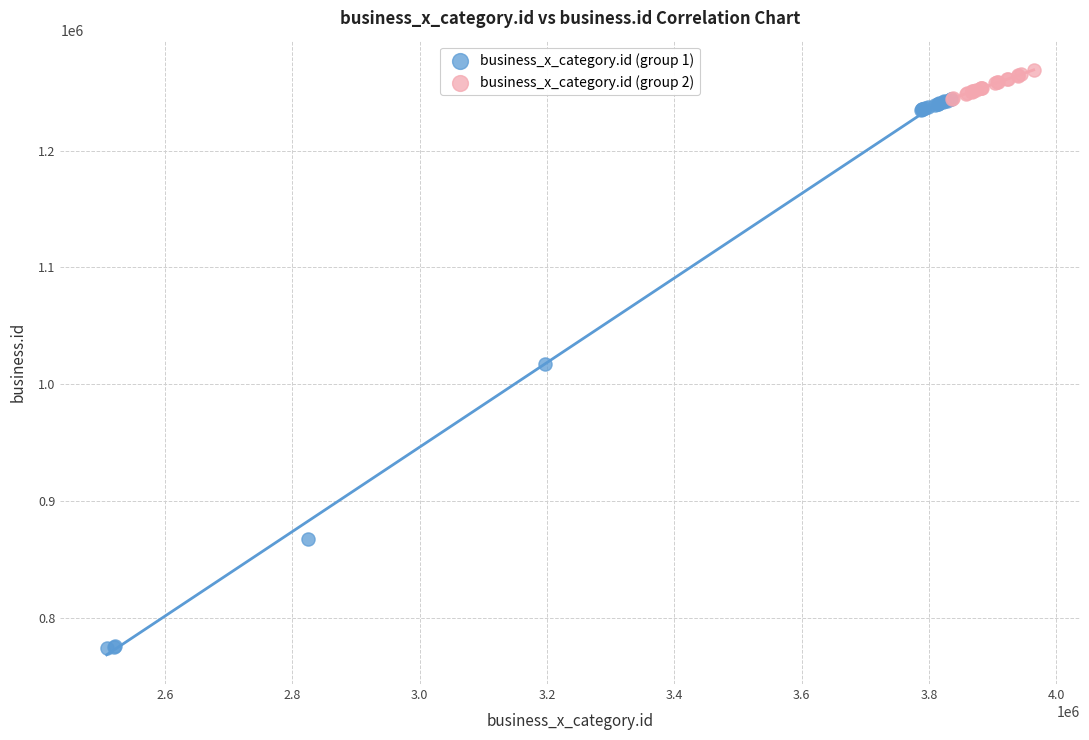

Which series has the largest Y range (max minus min)?

business_x_category.id (group 1)